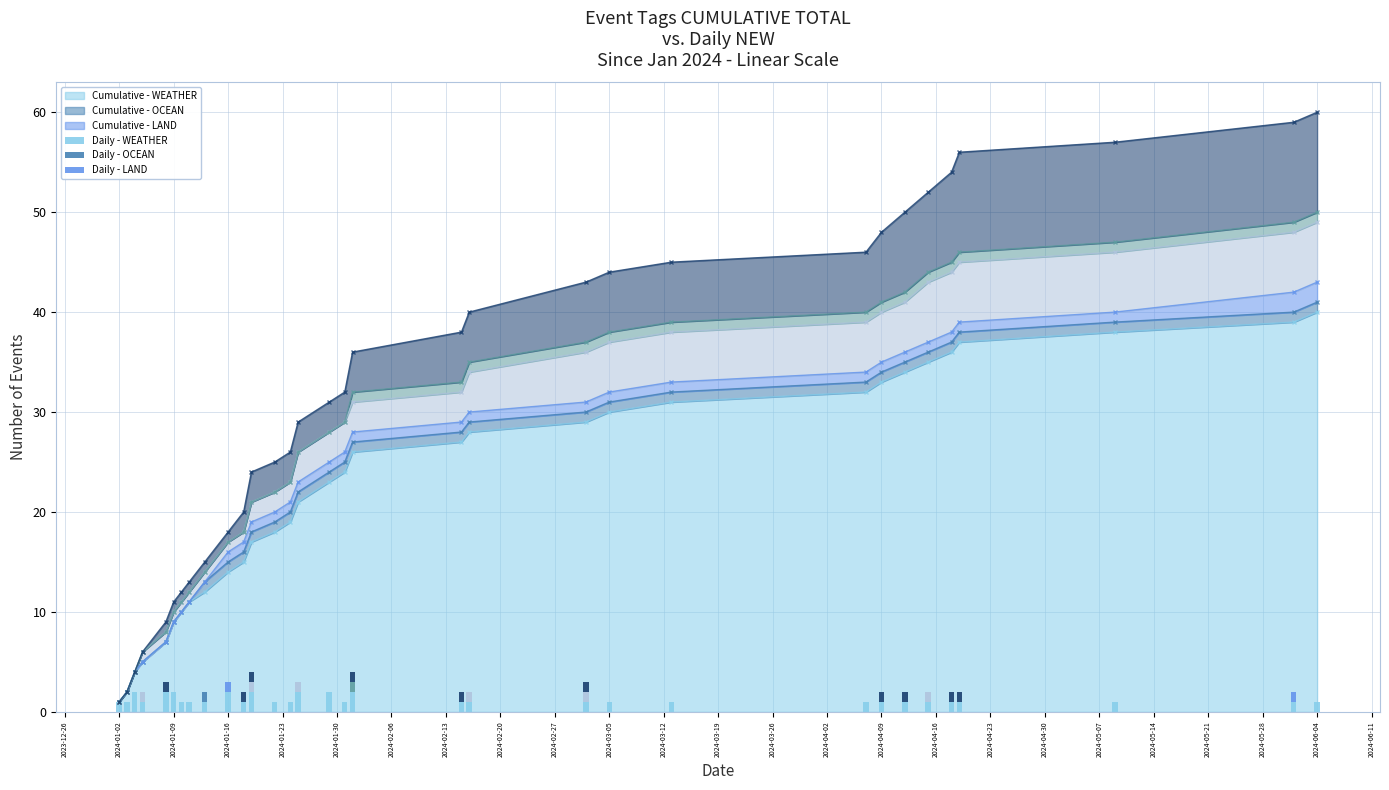

The value of Cumulative - WEATHER at 2024-06-04 is 27. True or false?

False